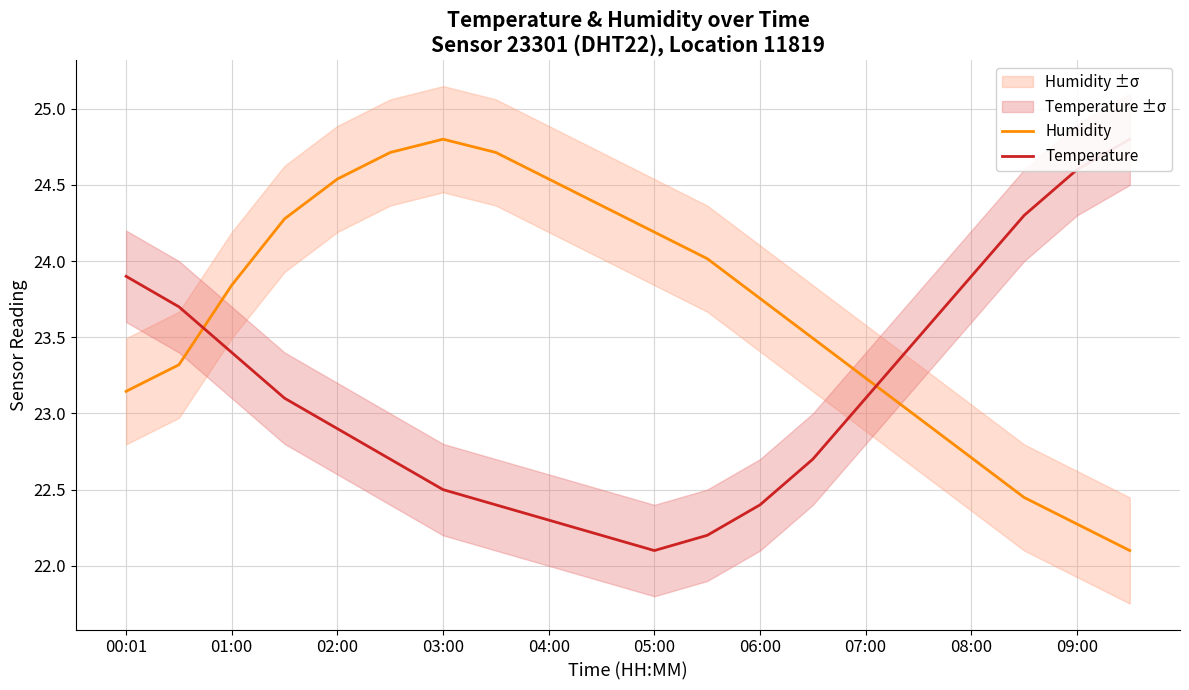

Rank the series by their maximum value, from highest to lowest.

Humidity, Temperature